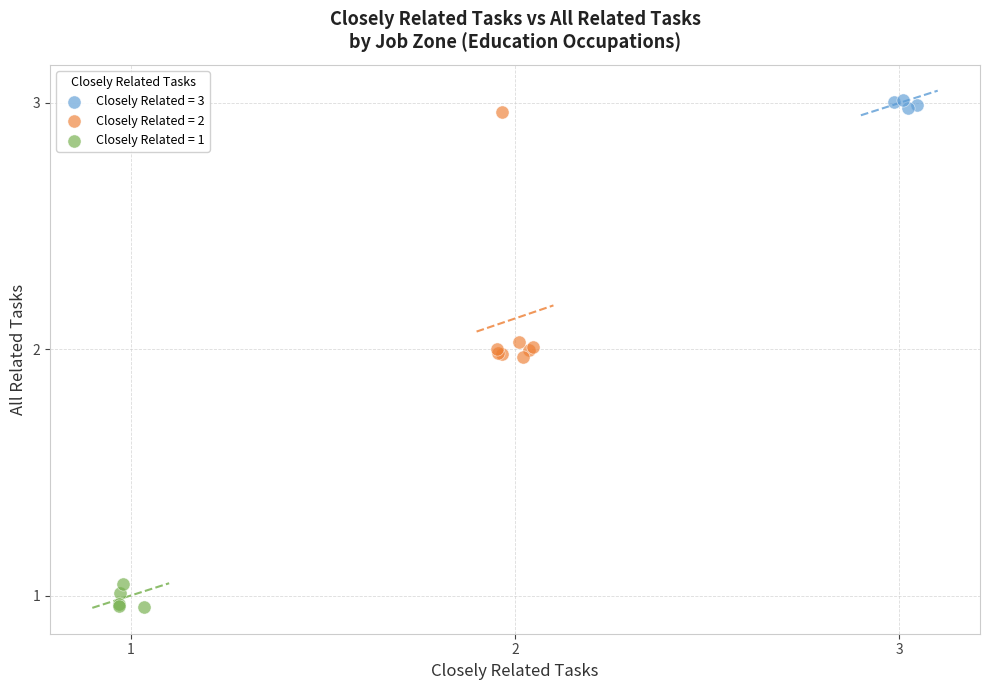

Which series has the largest Y range (max minus min)?

Closely Related = 2